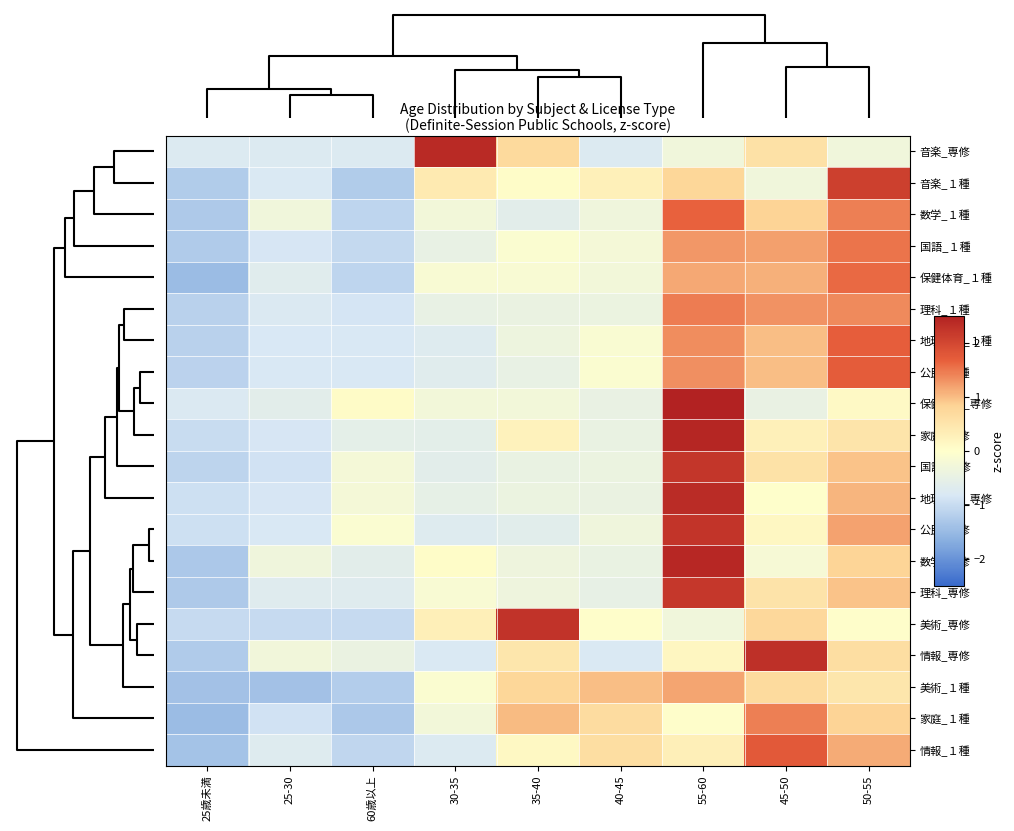

Reading left to right, extract all data points from this chart.

音楽_専修: 25歳未満=-0.8	25-30=-0.8	60歳以上=-0.8	30-35=2.4	35-40=0.7	40-45=-0.8	55-60=-0.3	45-50=0.6	50-55=-0.3
音楽_１種: 25歳未満=-1.2	25-30=-0.8	60歳以上=-1.2	30-35=0.4	35-40=0.1	40-45=0.3	55-60=0.8	45-50=-0.3	50-55=2.1
数学_１種: 25歳未満=-1.3	25-30=-0.3	60歳以上=-1.1	30-35=-0.3	35-40=-0.6	40-45=-0.3	55-60=1.7	45-50=0.8	50-55=1.4
国語_１種: 25歳未満=-1.3	25-30=-0.8	60歳以上=-1.0	30-35=-0.5	35-40=-0.1	40-45=-0.2	55-60=1.3	45-50=1.2	50-55=1.5
保健体育_１種: 25歳未満=-1.5	25-30=-0.7	60歳以上=-1.1	30-35=-0.2	35-40=-0.1	40-45=-0.3	55-60=1.1	45-50=1.1	50-55=1.6
理科_１種: 25歳未満=-1.2	25-30=-0.8	60歳以上=-0.9	30-35=-0.5	35-40=-0.4	40-45=-0.4	55-60=1.5	45-50=1.3	50-55=1.4
地理歴史_１種: 25歳未満=-1.2	25-30=-0.8	60歳以上=-0.8	30-35=-0.7	35-40=-0.4	40-45=-0.1	55-60=1.3	45-50=1.0	50-55=1.7
公民_１種: 25歳未満=-1.1	25-30=-0.8	60歳以上=-0.8	30-35=-0.7	35-40=-0.5	40-45=-0.1	55-60=1.3	45-50=1.0	50-55=1.7
保健体育_専修: 25歳未満=-0.8	25-30=-0.6	60歳以上=0.1	30-35=-0.3	35-40=-0.3	40-45=-0.5	55-60=2.7	45-50=-0.5	50-55=0.1
家庭_専修: 25歳未満=-1.0	25-30=-0.8	60歳以上=-0.6	30-35=-0.6	35-40=0.2	40-45=-0.5	55-60=2.4	45-50=0.3	50-55=0.5
国語_専修: 25歳未満=-1.1	25-30=-0.9	60歳以上=-0.2	30-35=-0.6	35-40=-0.5	40-45=-0.4	55-60=2.2	45-50=0.6	50-55=0.9
地理歴史_専修: 25歳未満=-1.0	25-30=-0.8	60歳以上=-0.2	30-35=-0.5	35-40=-0.4	40-45=-0.4	55-60=2.4	45-50=0.0	50-55=1.1
公民_専修: 25歳未満=-0.9	25-30=-0.8	60歳以上=-0.1	30-35=-0.7	35-40=-0.6	40-45=-0.3	55-60=2.2	45-50=0.2	50-55=1.2
数学_専修: 25歳未満=-1.3	25-30=-0.3	60歳以上=-0.6	30-35=0.0	35-40=-0.4	40-45=-0.5	55-60=2.4	45-50=-0.2	50-55=0.8
理科_専修: 25歳未満=-1.3	25-30=-0.7	60歳以上=-0.7	30-35=-0.1	35-40=-0.4	40-45=-0.5	55-60=2.2	45-50=0.5	50-55=1.0
美術_専修: 25歳未満=-1.0	25-30=-1.0	60歳以上=-1.0	30-35=0.3	35-40=2.3	40-45=0.0	55-60=-0.3	45-50=0.7	50-55=0.0
情報_専修: 25歳未満=-1.3	25-30=-0.3	60歳以上=-0.4	30-35=-0.8	35-40=0.5	40-45=-0.8	55-60=0.2	45-50=2.3	50-55=0.6
美術_１種: 25歳未満=-1.4	25-30=-1.4	60歳以上=-1.2	30-35=-0.1	35-40=0.8	40-45=1.0	55-60=1.2	45-50=0.7	50-55=0.5
家庭_１種: 25歳未満=-1.5	25-30=-0.9	60歳以上=-1.3	30-35=-0.3	35-40=1.0	40-45=0.7	55-60=0.0	45-50=1.4	50-55=0.8
情報_１種: 25歳未満=-1.4	25-30=-0.7	60歳以上=-1.1	30-35=-0.8	35-40=0.1	40-45=0.6	55-60=0.3	45-50=1.8	50-55=1.1